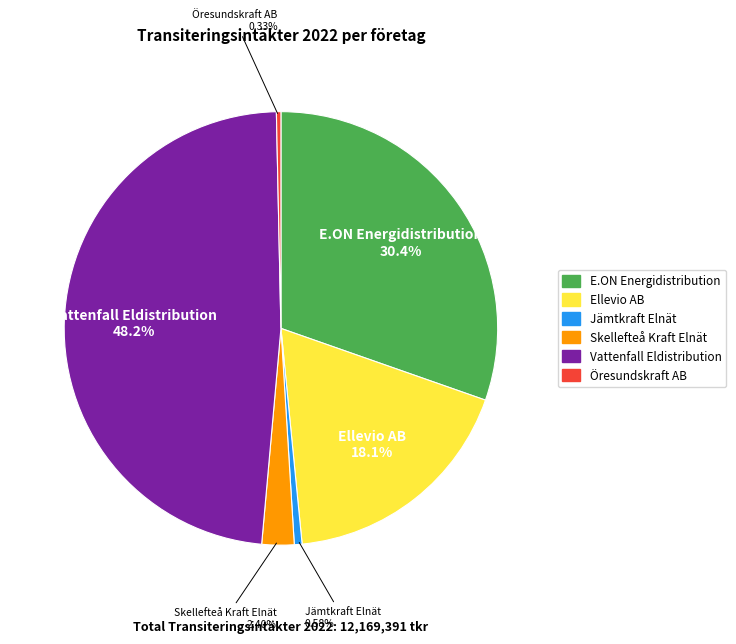

Does any single category account for the majority?

No